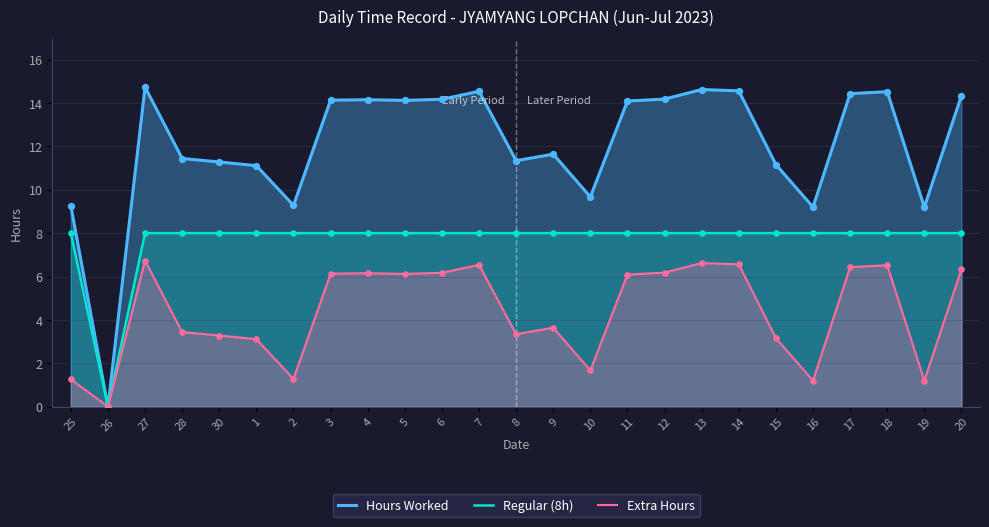

Which series has the widest spread of Y values?

Hours Worked